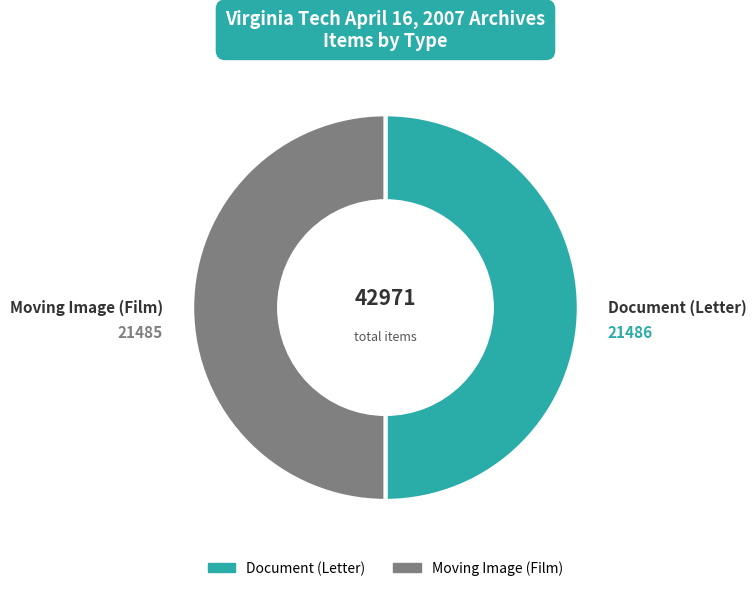

True or false: Document (Letter) accounts for 39% of the total.

False